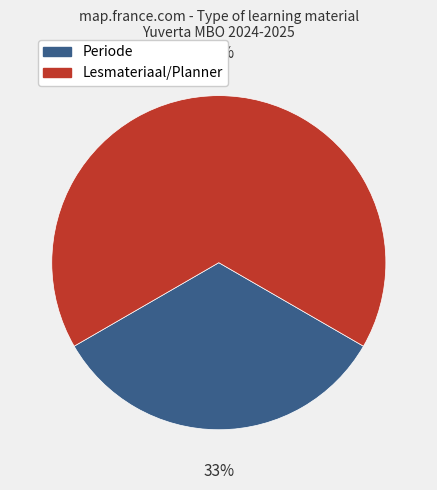

To the nearest percent, what is the average slice percentage?

50%